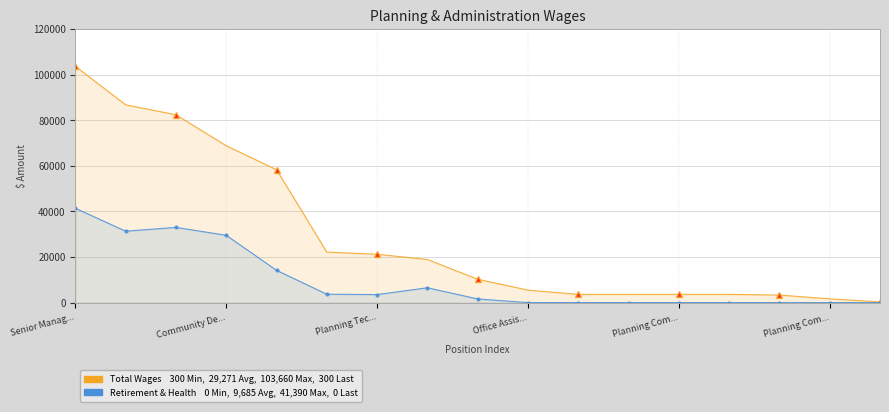

Which category has the highest value in the Total Retirement & Health Contribution series?

Senior Manag...